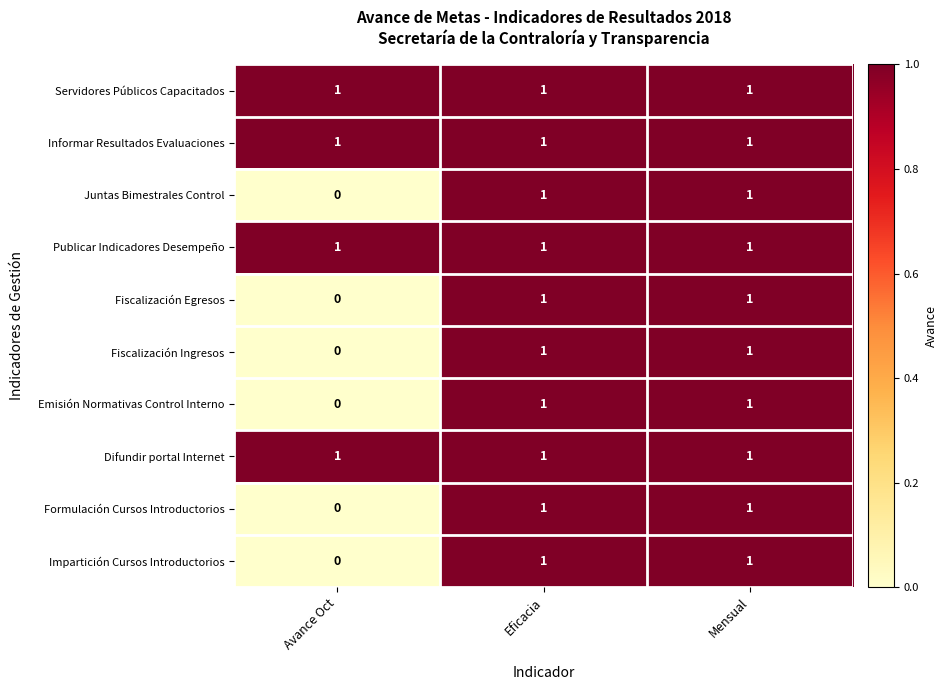

The value of Juntas Bimestrales Control at Eficacia is 2. True or false?

False